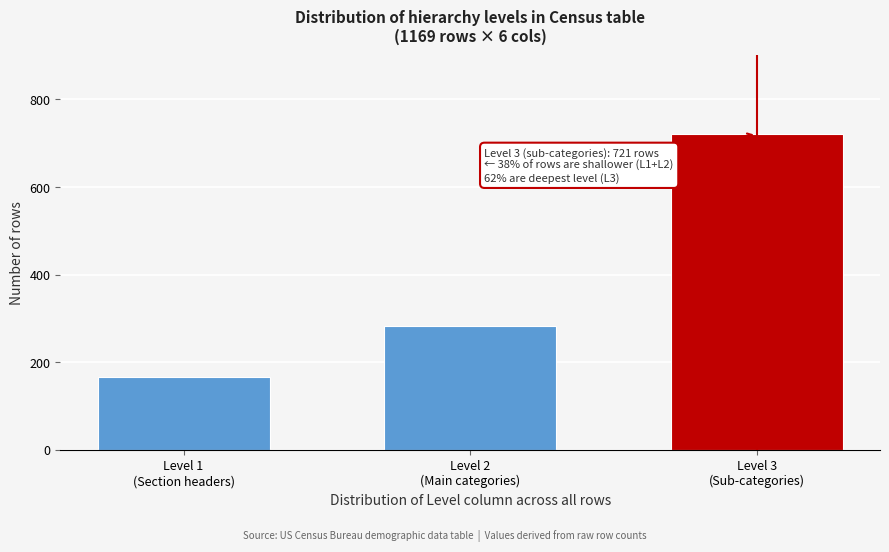

Reading left to right, what are all the values shown in this chart?

166	283	721